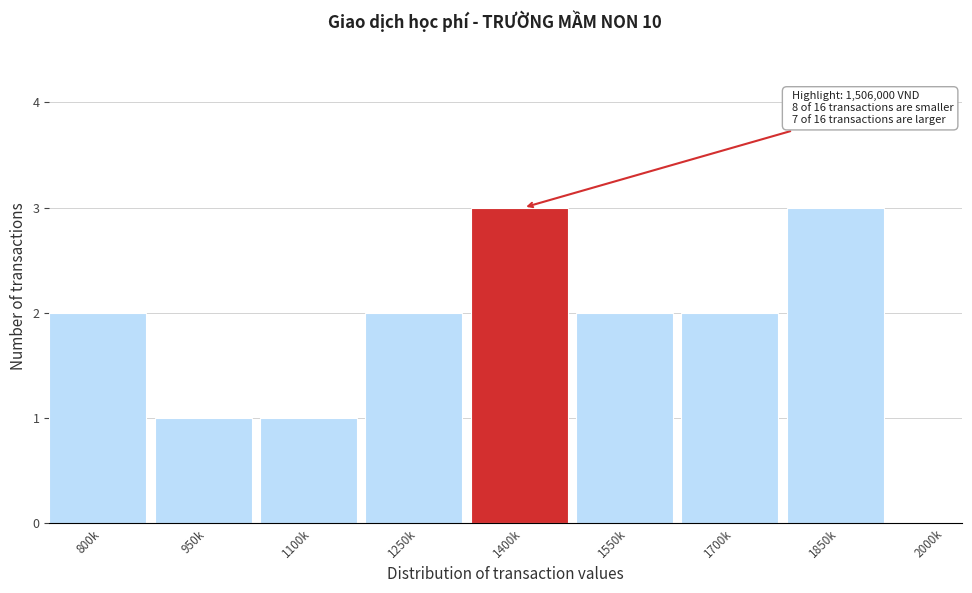

Reading left to right, transcribe all the data shown in this chart.

800k=2	950k=1	1100k=1	1250k=2	1400k=3	1550k=2	1700k=2	1850k=3	2000k=0